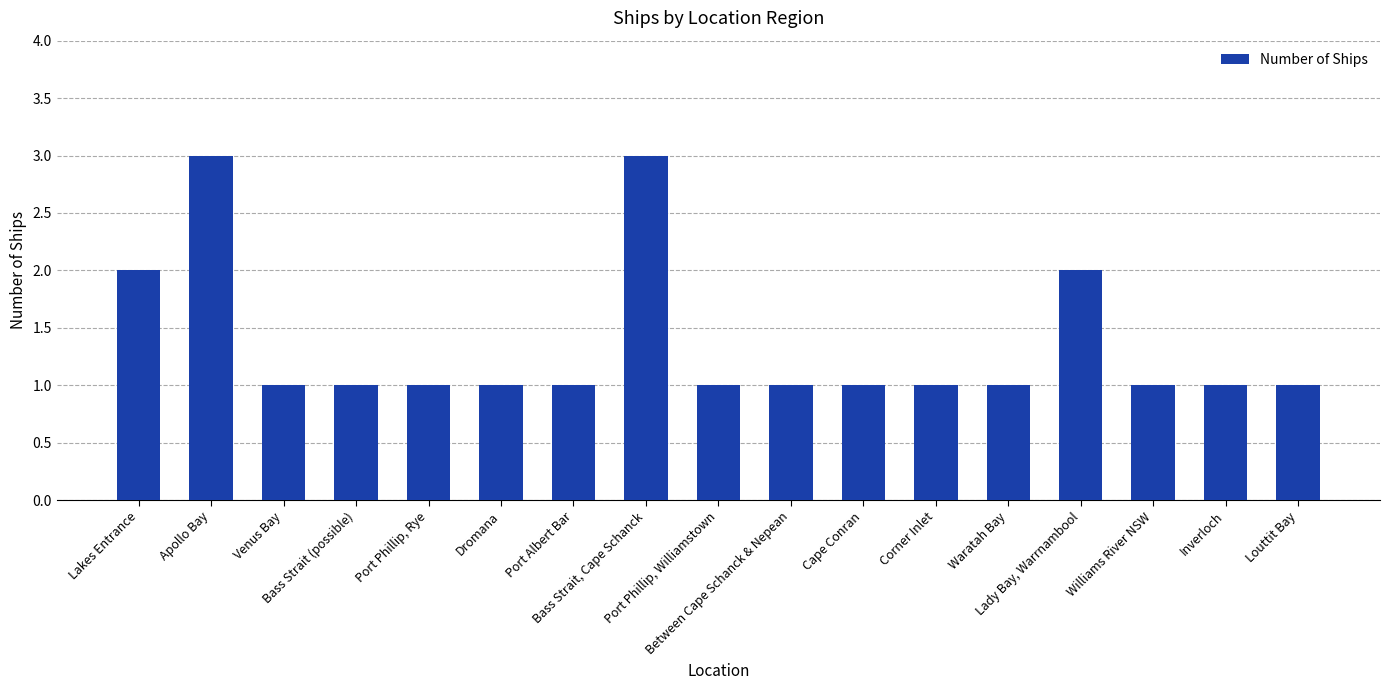

How many distinct data groups are displayed?

1